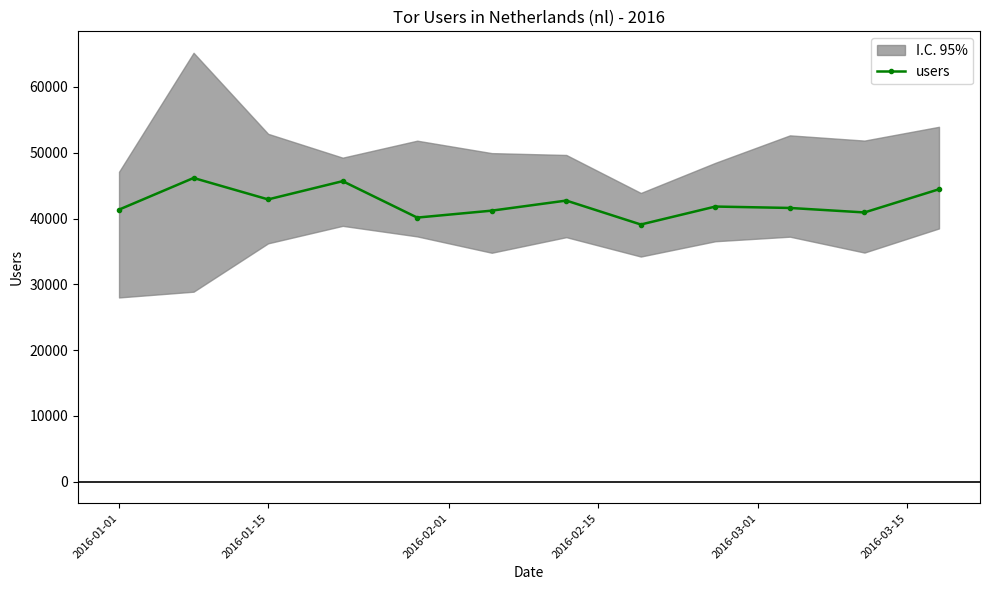

What is the greatest value displayed?

46163